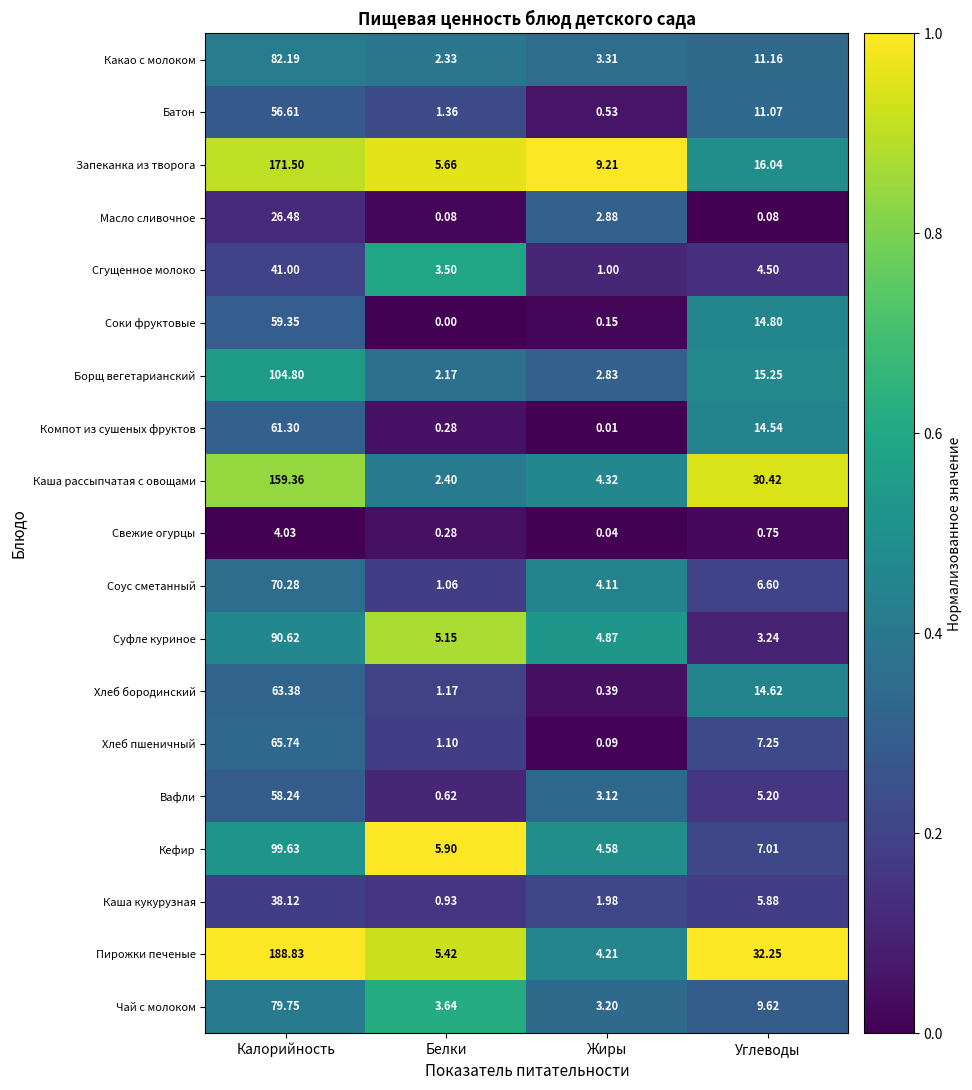

Rank the series at Калорийность from lowest to highest value.

Свежие огурцы, Масло сливочное, Каша кукурузная, Сгущенное молоко, Батон, Вафли, Соки фруктовые, Компот из сушеных фруктов, Хлеб бородинский, Хлеб пшеничный, Соус сметанный, Чай с молоком, Какао с молоком, Суфле куриное, Кефир, Борщ вегетарианский, Каша рассыпчатая с овощами, Запеканка из творога, Пирожки печеные